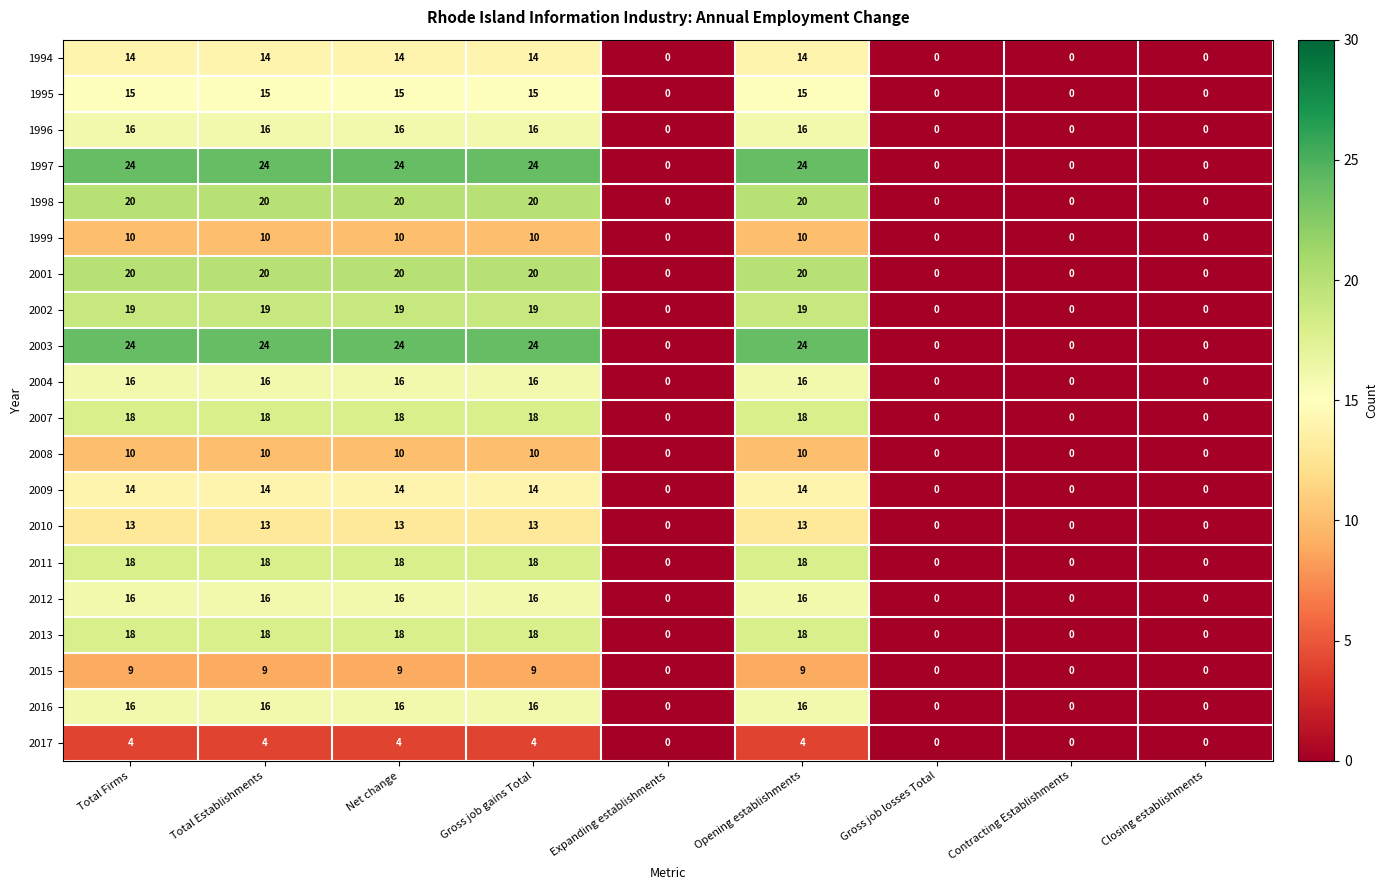

What is the average value of the 2004 series?

9